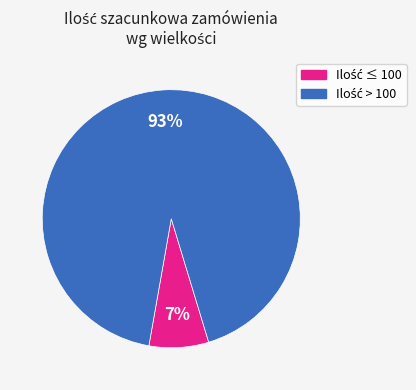

Is there any slice that represents more than half of the pie?

Yes